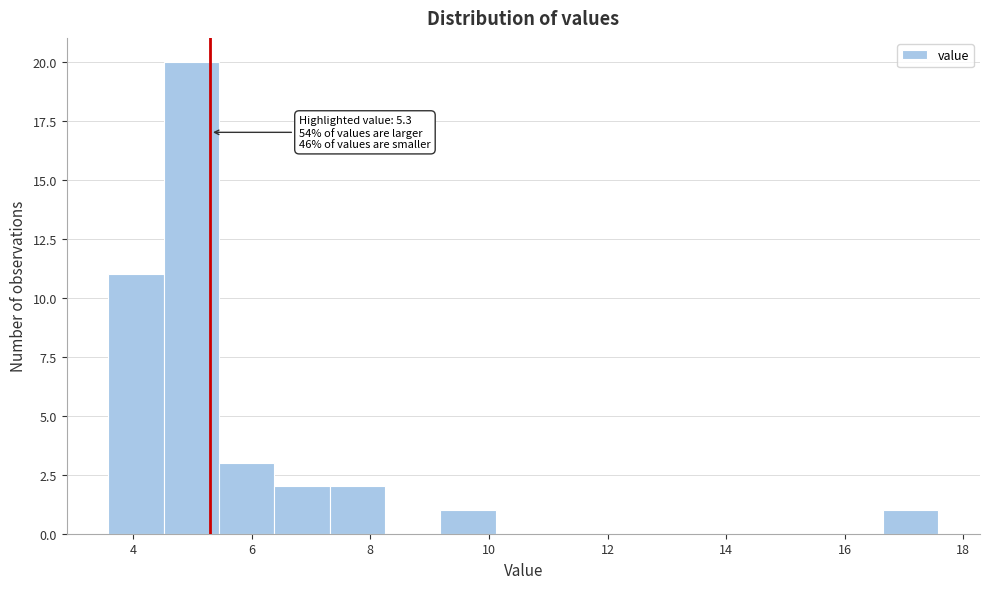

Over which range of the x-axis is the bar tallest?

4.6 to 5.4